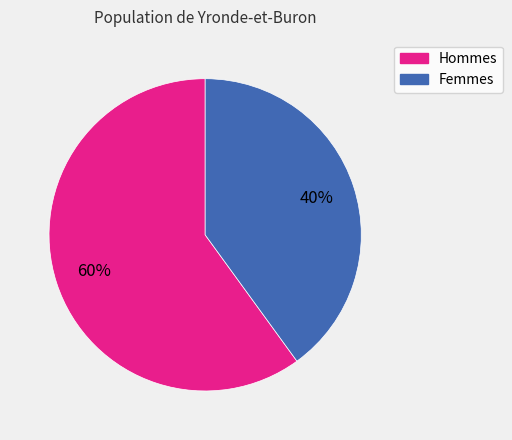

Is the sum of Femmes and Hommes greater than half?

Yes